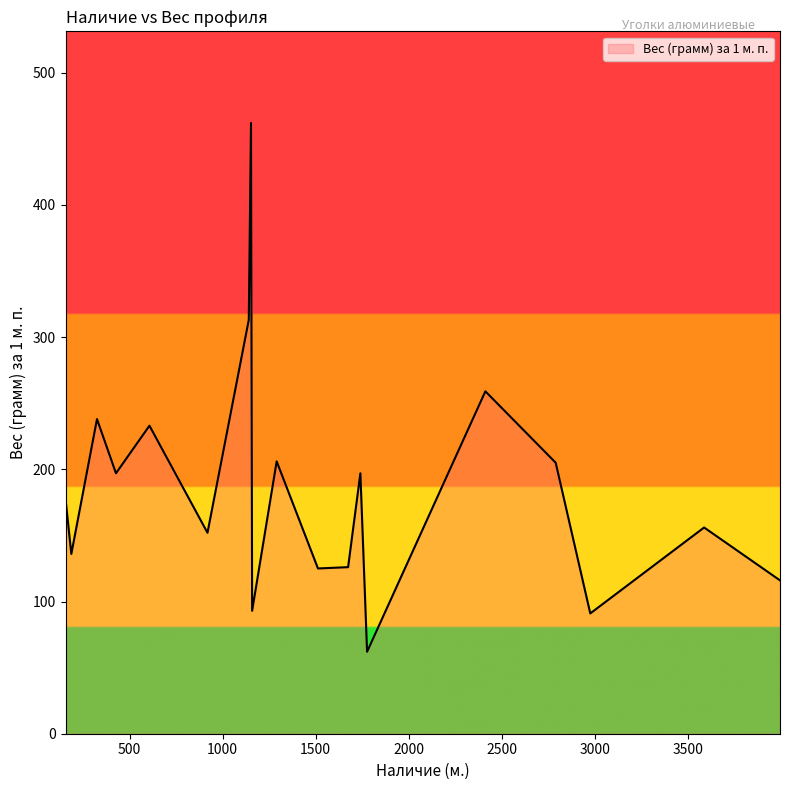

Does the chart display data point markers on the line(s)?

No